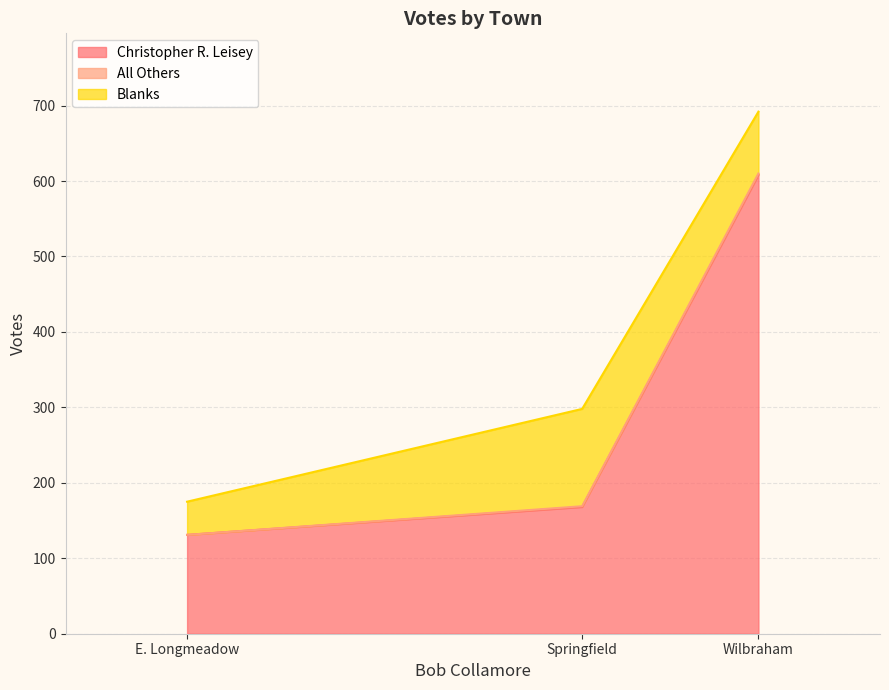

What are all the series names shown in the legend?

Christopher R. Leisey, All Others, Blanks